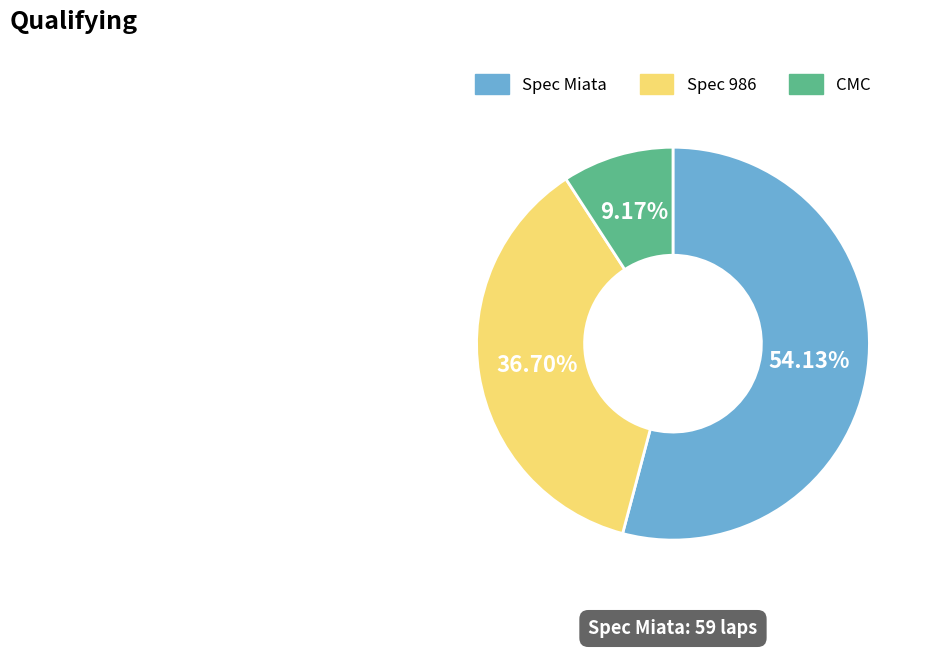

To the nearest percent, what percentage of the pie is CMC?

9%